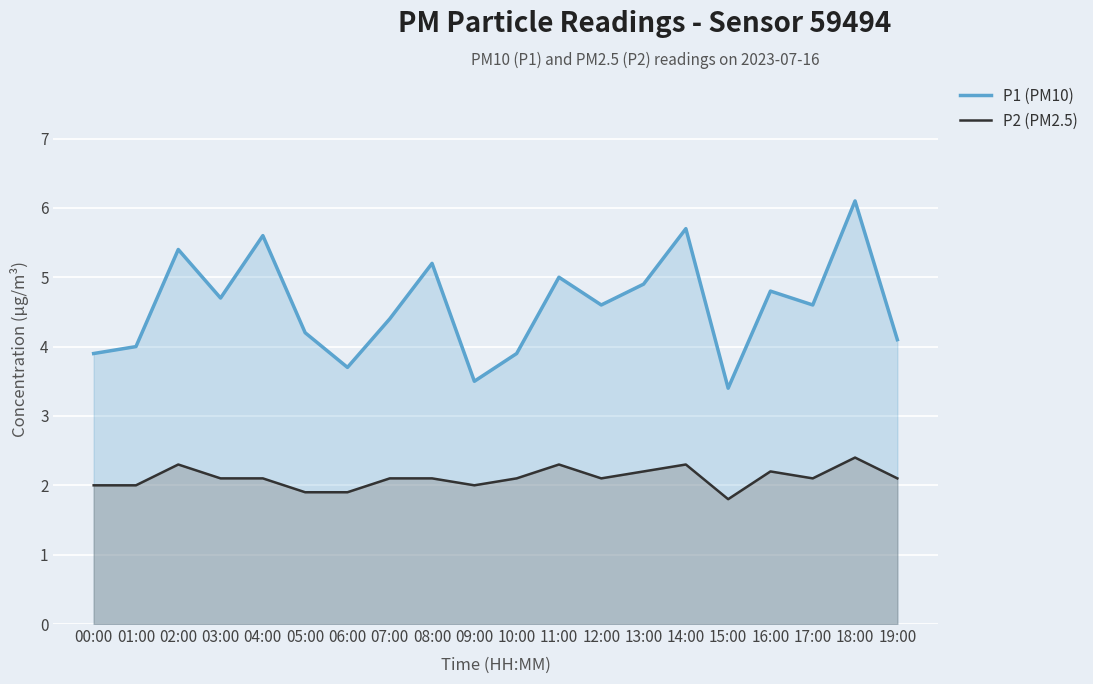

In P2 (PM2.5), how many points are lower than both neighbors (excluding endpoints)?

4